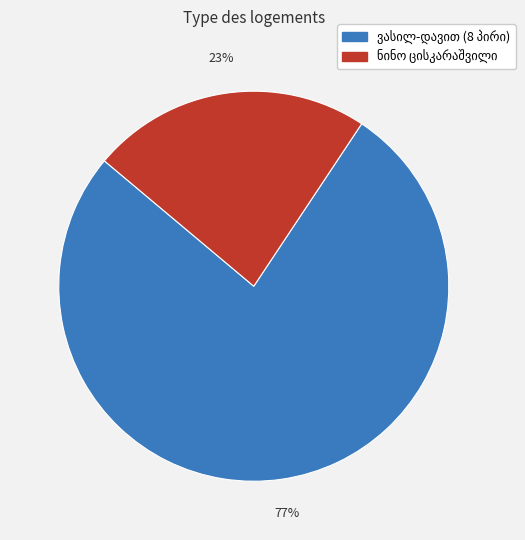

To the nearest percent, what is the average slice percentage?

50%